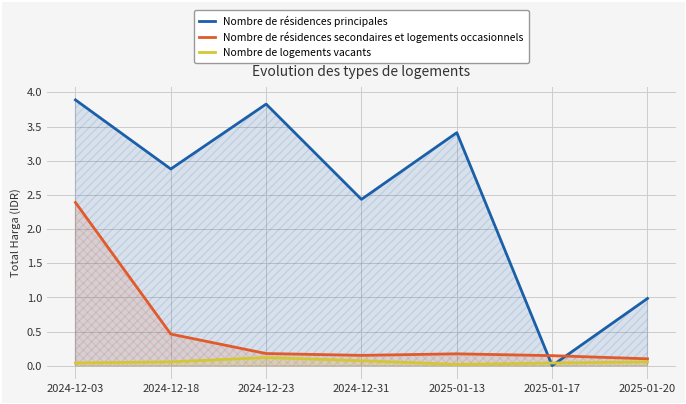

Which series changed the most between 2024-12-23 and 2025-01-17?

Nombre de résidences principales